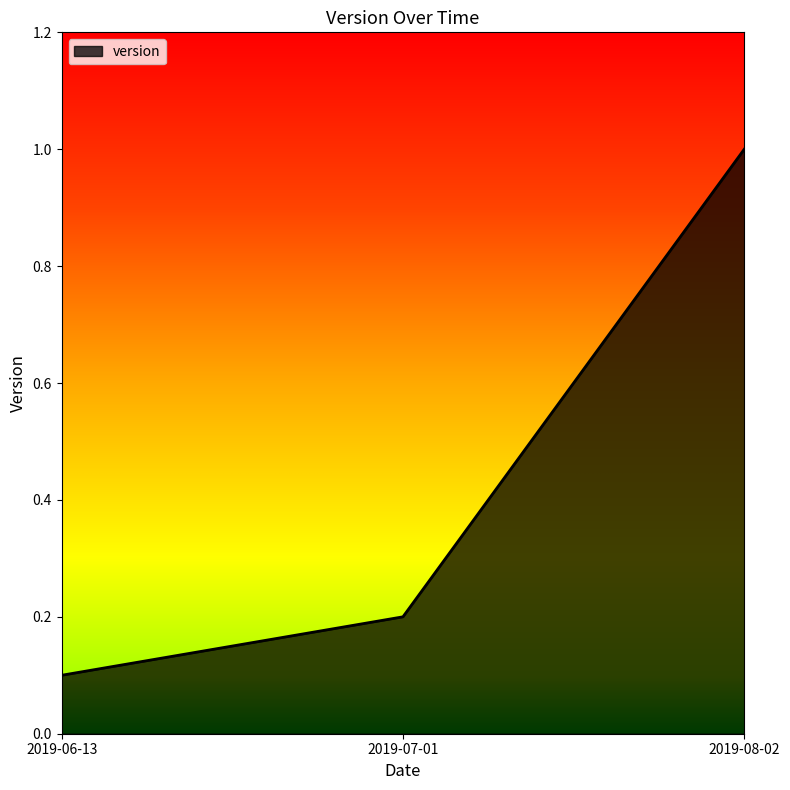

The value at 2019-08-02 is 1.0. True or false?

True